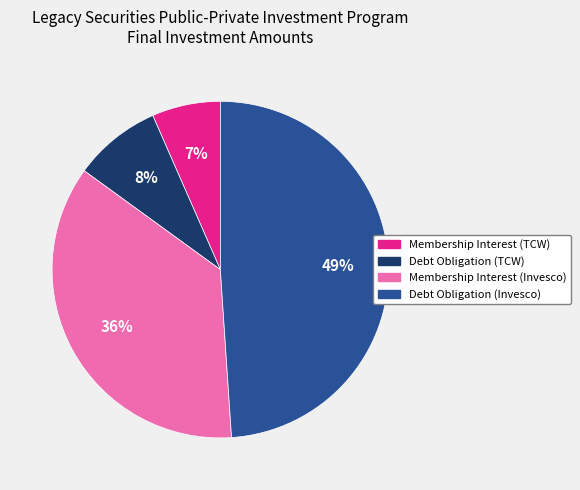

To the nearest percent, what is the difference between the Debt Obligation (Invesco) and Debt Obligation (TCW) slice percentages?

41%